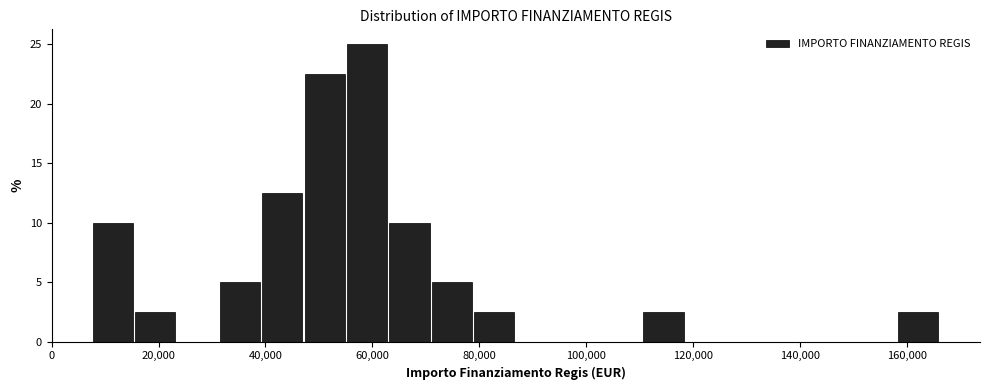

Read against the x-axis, roughly where is the centre of the tallest bar?

60000